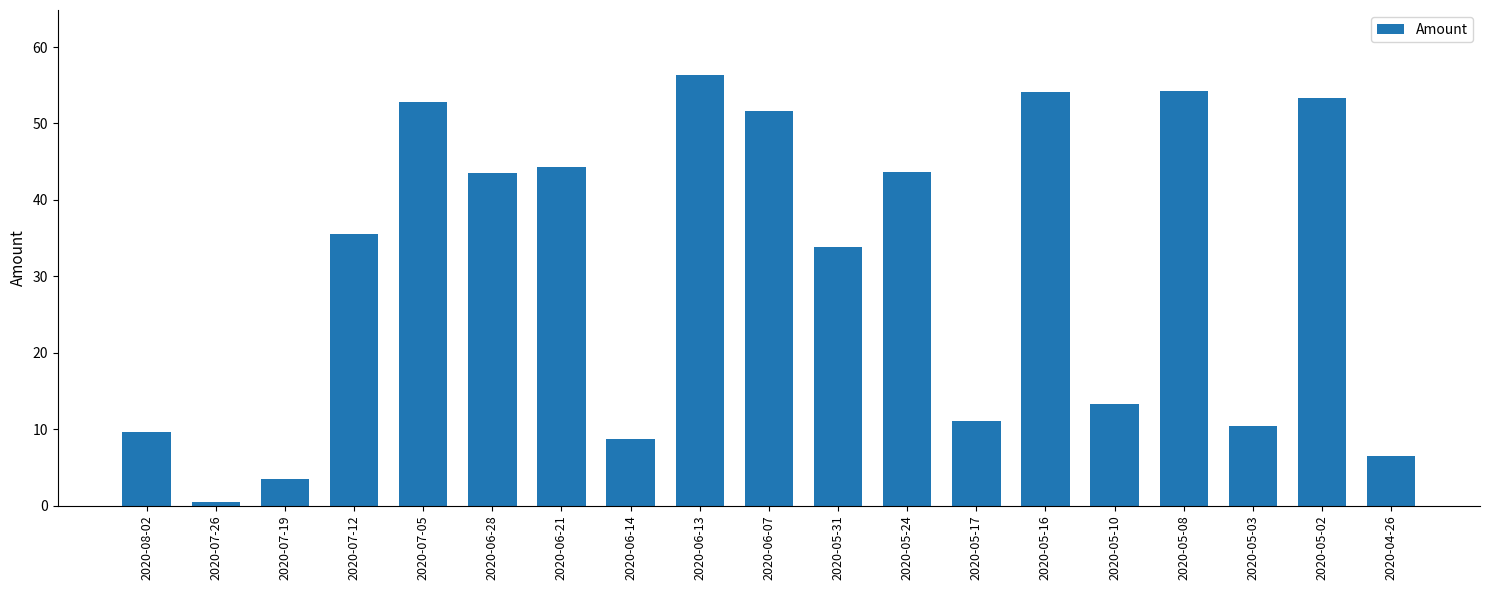

The chart shows a value of 54.3 at 2020-05-08. True or false?

True